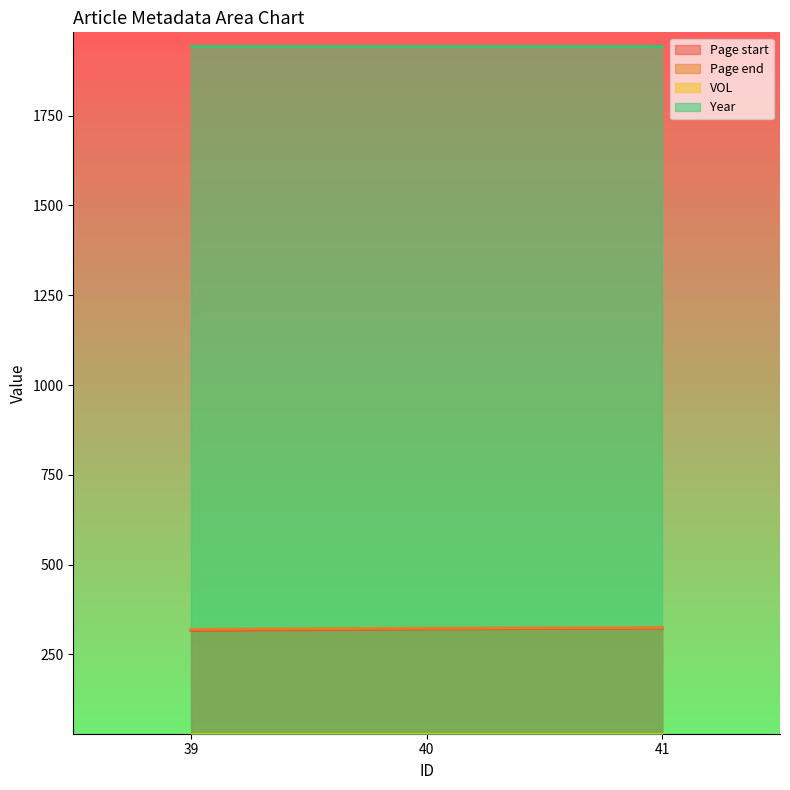

Which series has the largest total across all categories?

Year